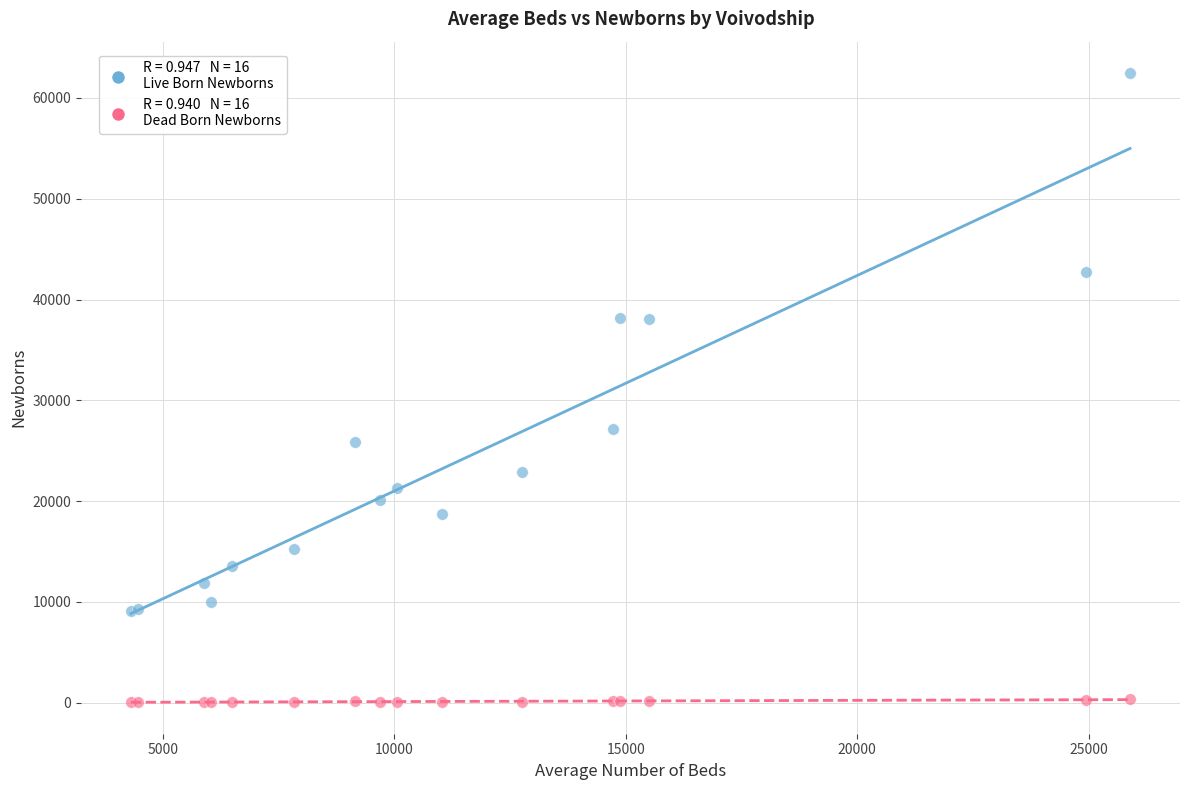

Across all series, what Y value is closest to 31247?

27112